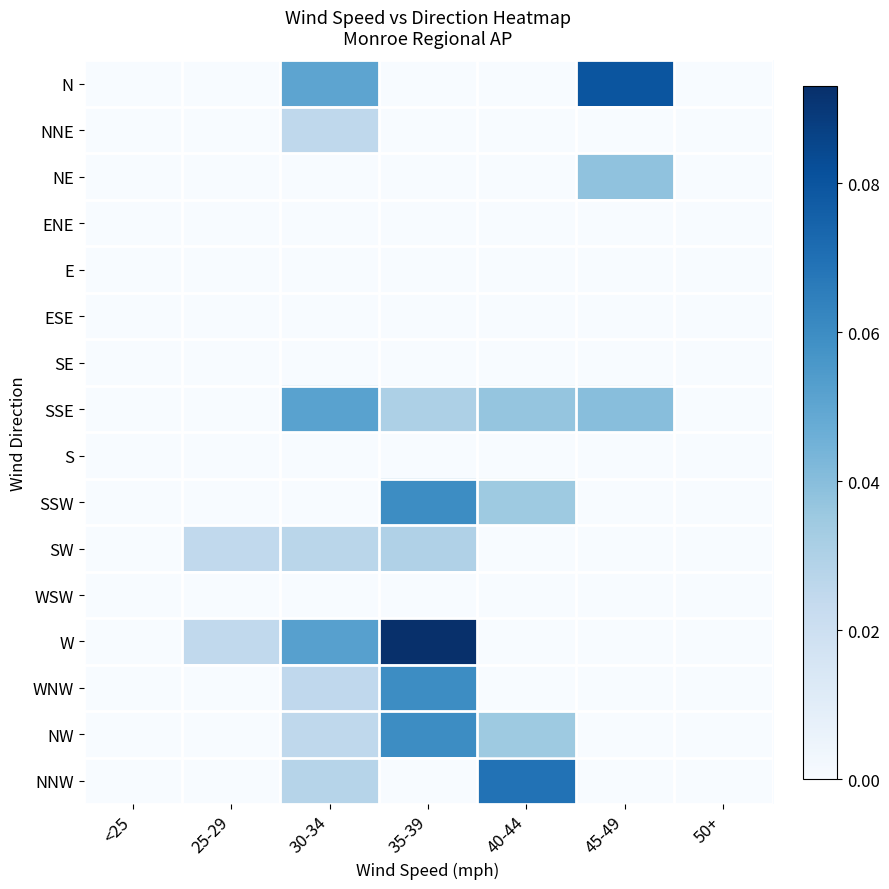

Reading left to right, what are all the values shown in this chart?

N: <25=0.0	25-29=0.0	30-34=0.1	35-39=0.0	40-44=0.0	45-49=0.1	50+=0.0
NNE: <25=0.0	25-29=0.0	30-34=0.0	35-39=0.0	40-44=0.0	45-49=0.0	50+=0.0
NE: <25=0.0	25-29=0.0	30-34=0.0	35-39=0.0	40-44=0.0	45-49=0.0	50+=0.0
ENE: <25=0.0	25-29=0.0	30-34=0.0	35-39=0.0	40-44=0.0	45-49=0.0	50+=0.0
E: <25=0.0	25-29=0.0	30-34=0.0	35-39=0.0	40-44=0.0	45-49=0.0	50+=0.0
ESE: <25=0.0	25-29=0.0	30-34=0.0	35-39=0.0	40-44=0.0	45-49=0.0	50+=0.0
SE: <25=0.0	25-29=0.0	30-34=0.0	35-39=0.0	40-44=0.0	45-49=0.0	50+=0.0
SSE: <25=0.0	25-29=0.0	30-34=0.1	35-39=0.0	40-44=0.0	45-49=0.0	50+=0.0
S: <25=0.0	25-29=0.0	30-34=0.0	35-39=0.0	40-44=0.0	45-49=0.0	50+=0.0
SSW: <25=0.0	25-29=0.0	30-34=0.0	35-39=0.1	40-44=0.0	45-49=0.0	50+=0.0
SW: <25=0.0	25-29=0.0	30-34=0.0	35-39=0.0	40-44=0.0	45-49=0.0	50+=0.0
WSW: <25=0.0	25-29=0.0	30-34=0.0	35-39=0.0	40-44=0.0	45-49=0.0	50+=0.0
W: <25=0.0	25-29=0.0	30-34=0.1	35-39=0.1	40-44=0.0	45-49=0.0	50+=0.0
WNW: <25=0.0	25-29=0.0	30-34=0.0	35-39=0.1	40-44=0.0	45-49=0.0	50+=0.0
NW: <25=0.0	25-29=0.0	30-34=0.0	35-39=0.1	40-44=0.0	45-49=0.0	50+=0.0
NNW: <25=0.0	25-29=0.0	30-34=0.0	35-39=0.0	40-44=0.1	45-49=0.0	50+=0.0